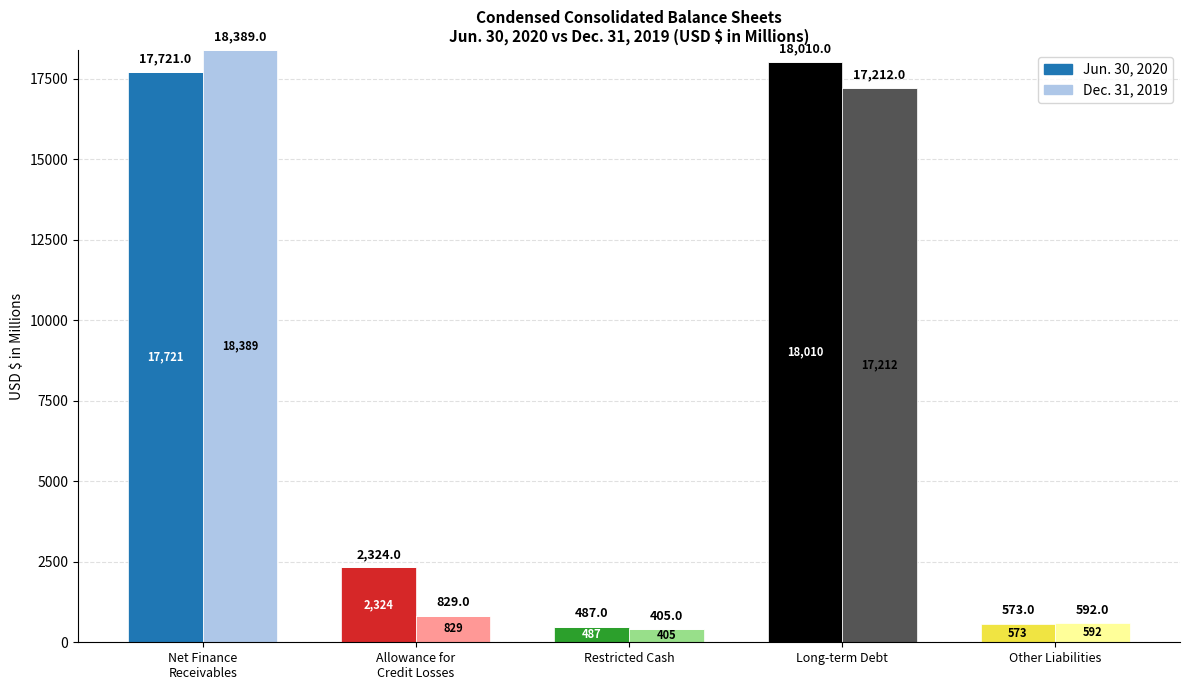

Count the number of data series in this chart.

2